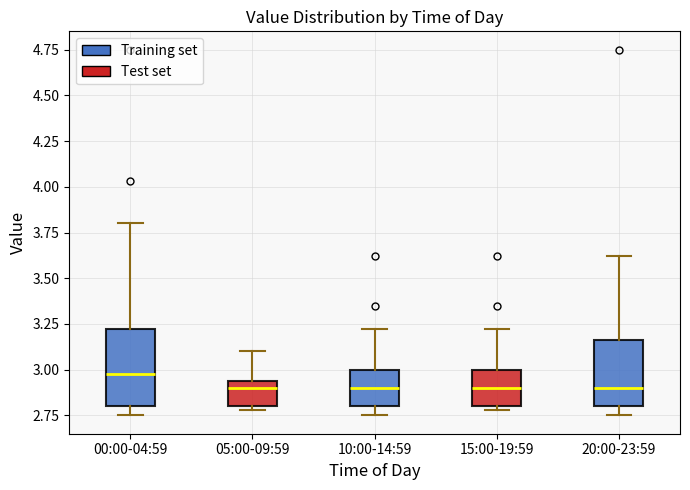

Which box is the tallest, from its lower edge to its upper edge?

00:00-04:59